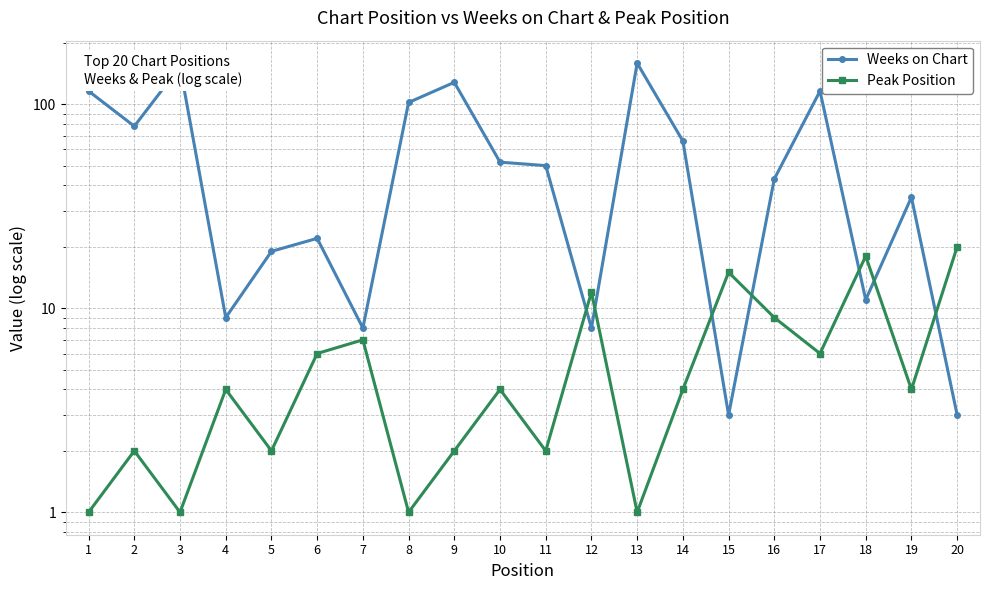

How many times do Weeks on Chart and Peak Position cross each other?

7